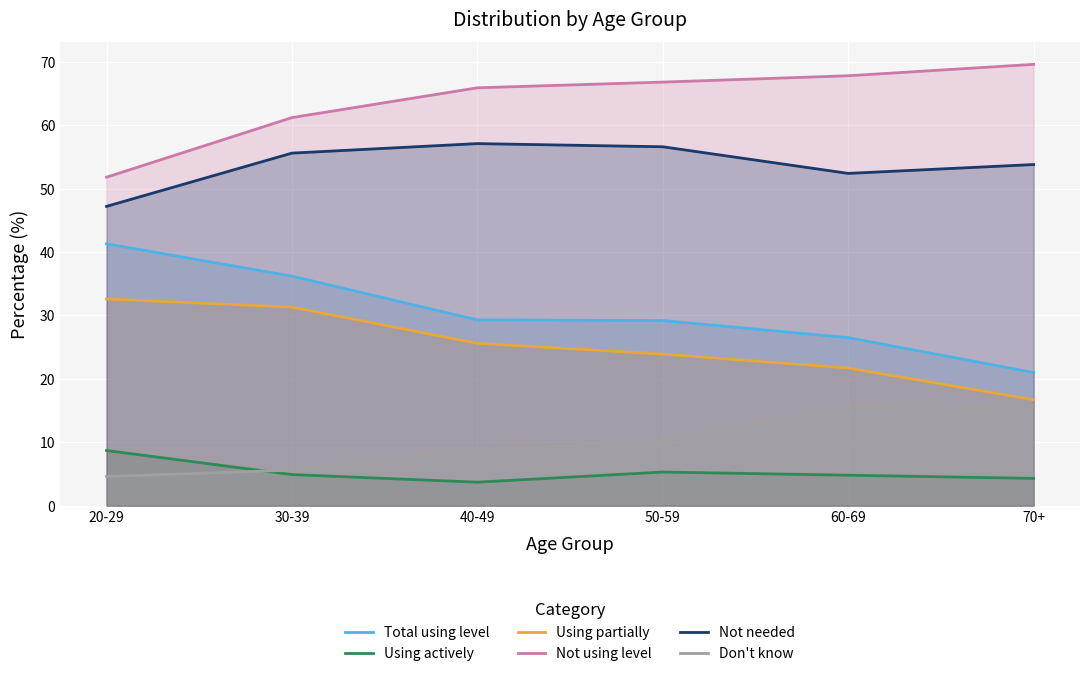

What is the difference between the maximum and minimum values in the Using actively series?

5.0